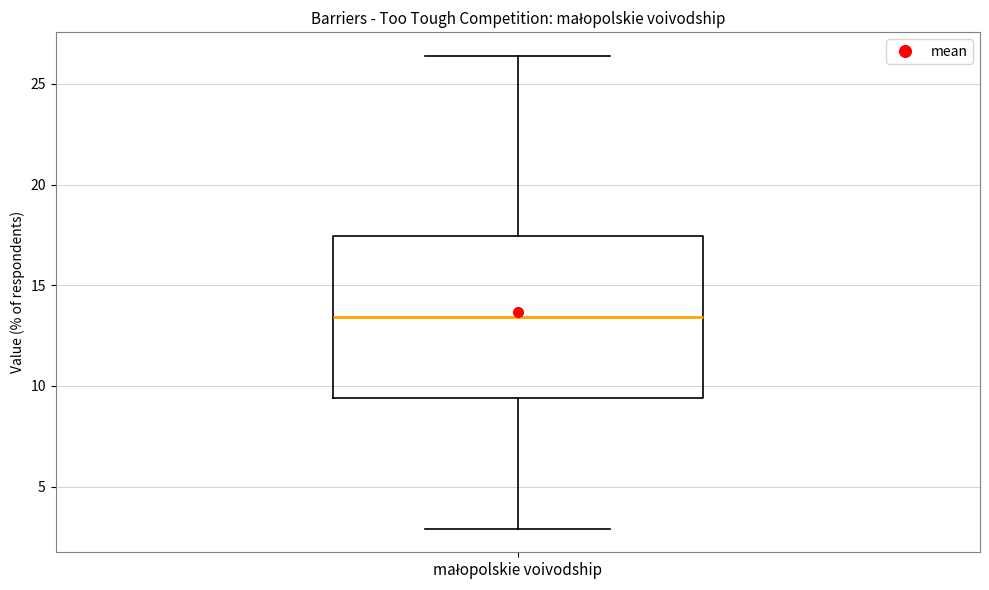

Where does the lower whisker of the box for małopolskie voivodship end on the y-axis? The values are not printed on the chart, so give them approximately, as read against the axis.

3.0